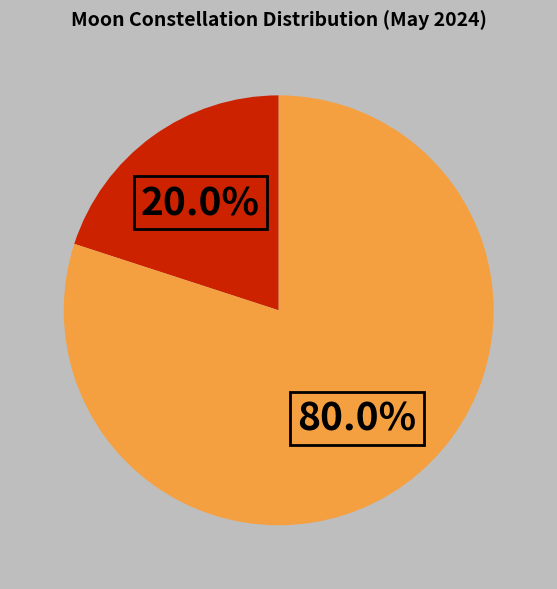

Does any single category account for the majority?

Yes